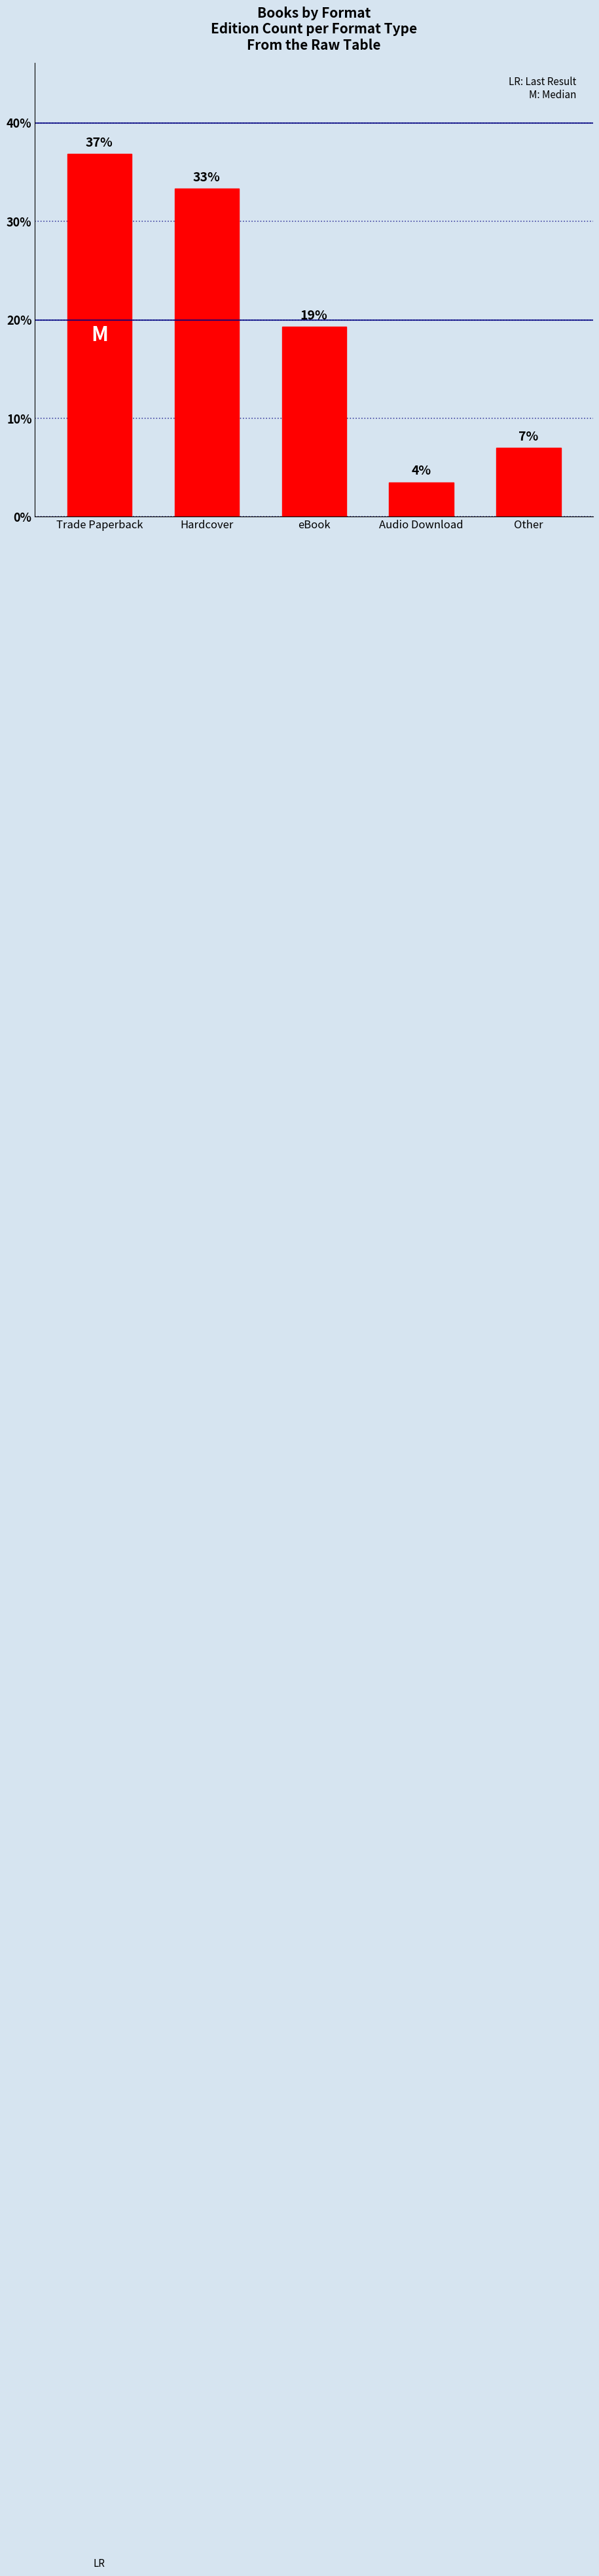

Does the chart contain stacked bars?

No